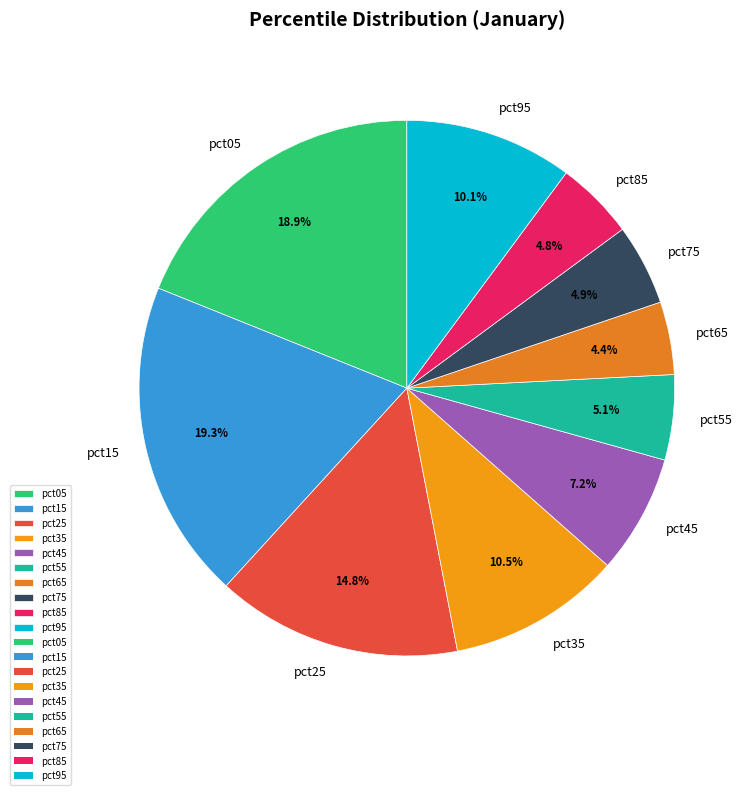

Is pct85 the majority of the pie?

No